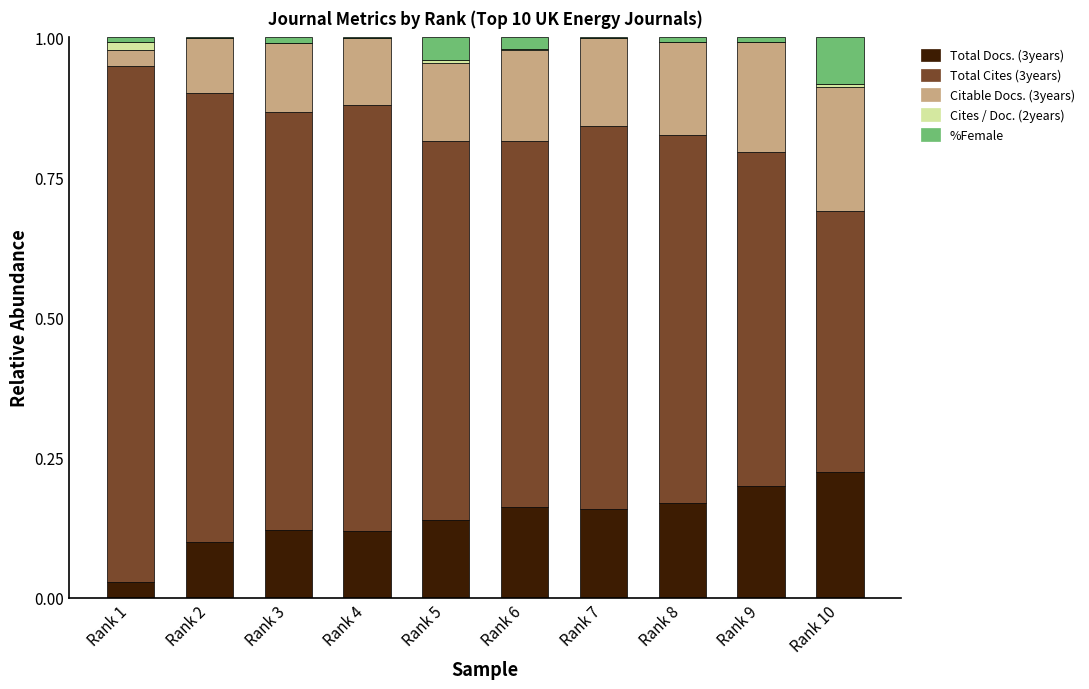

True or false: Total Docs. (3years) has a value of 0.0 at Rank 5.

False